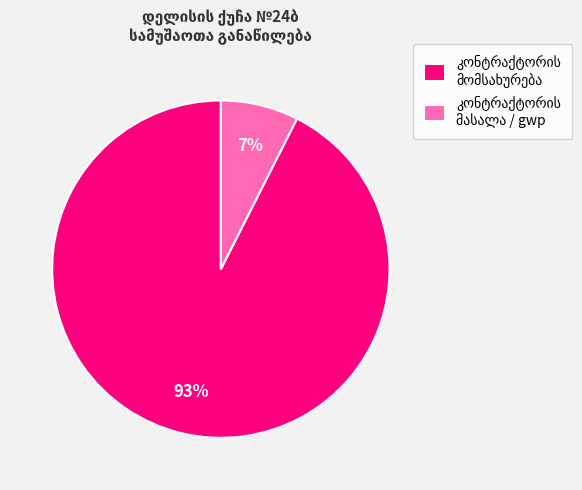

To the nearest percent, what is the average slice percentage?

50%